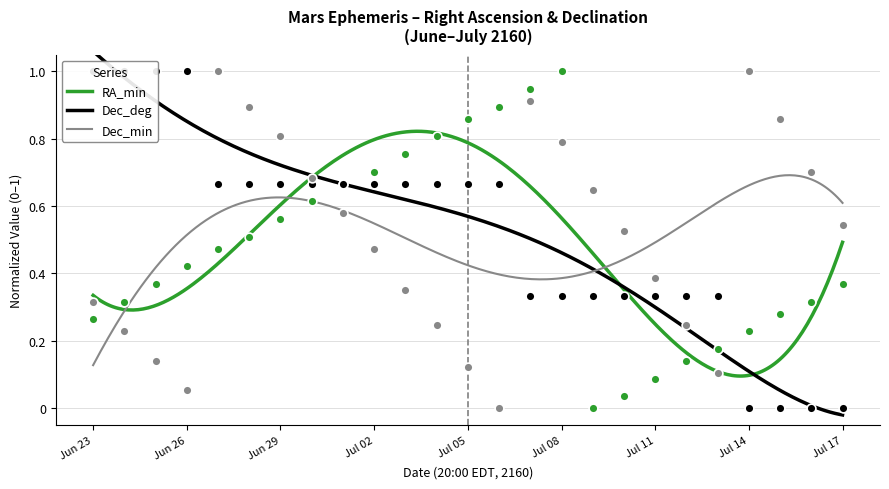

Is the value of Dec_min at Jun 23 greater than the value of Dec_deg at Jul 08?

No